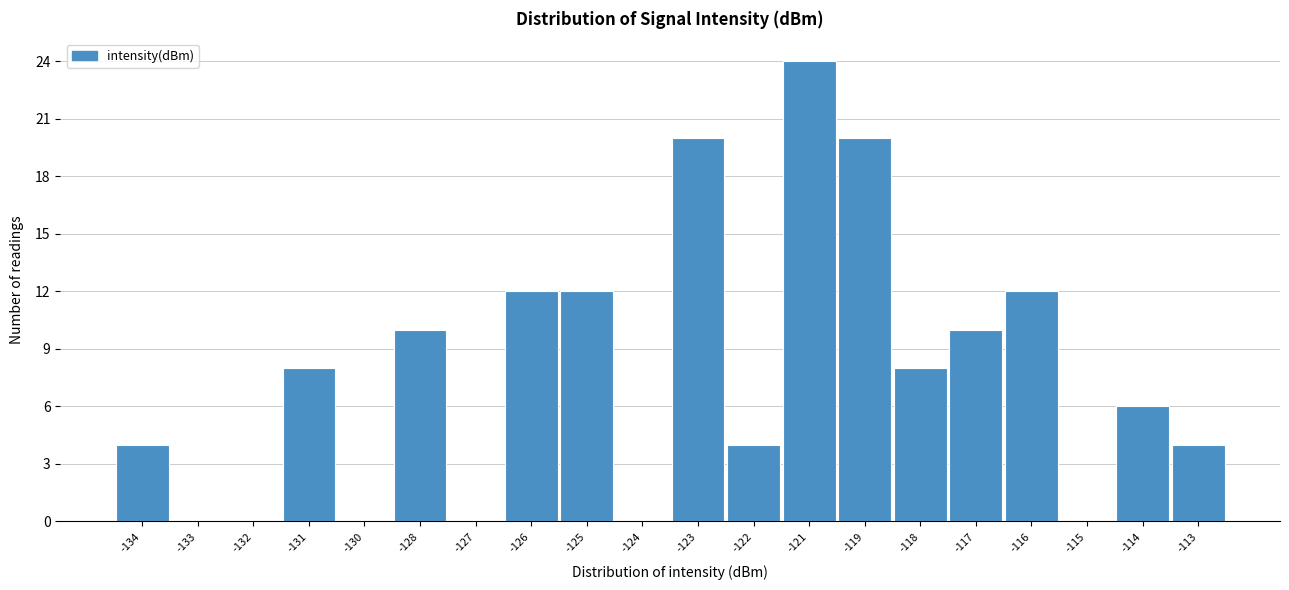

Reading left to right, extract all data points from this chart.

-134=4	-133=0	-132=0	-131=8	-130=0	-128=10	-127=0	-126=12	-125=12	-124=0	-123=20	-122=4	-121=24	-119=20	-118=8	-117=10	-116=12	-115=0	-114=6	-113=4